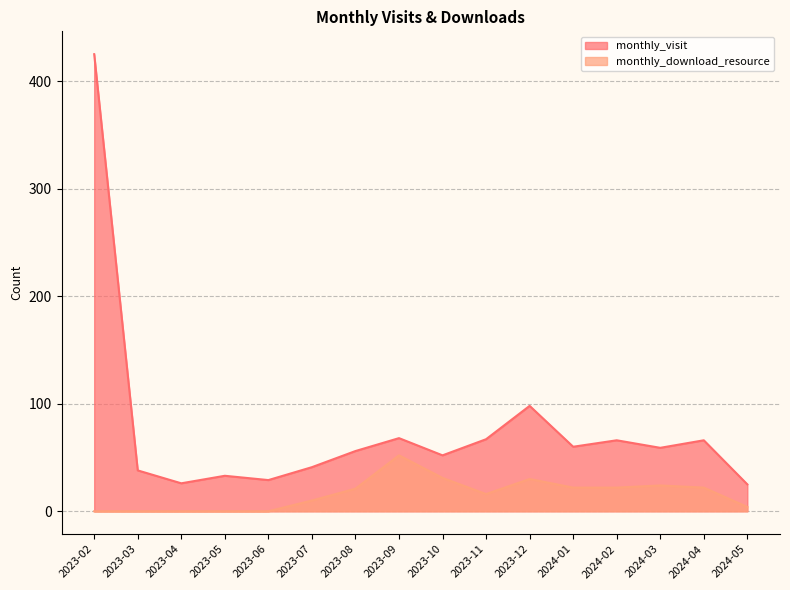

At which category is the sum across all series the highest?

2023-02